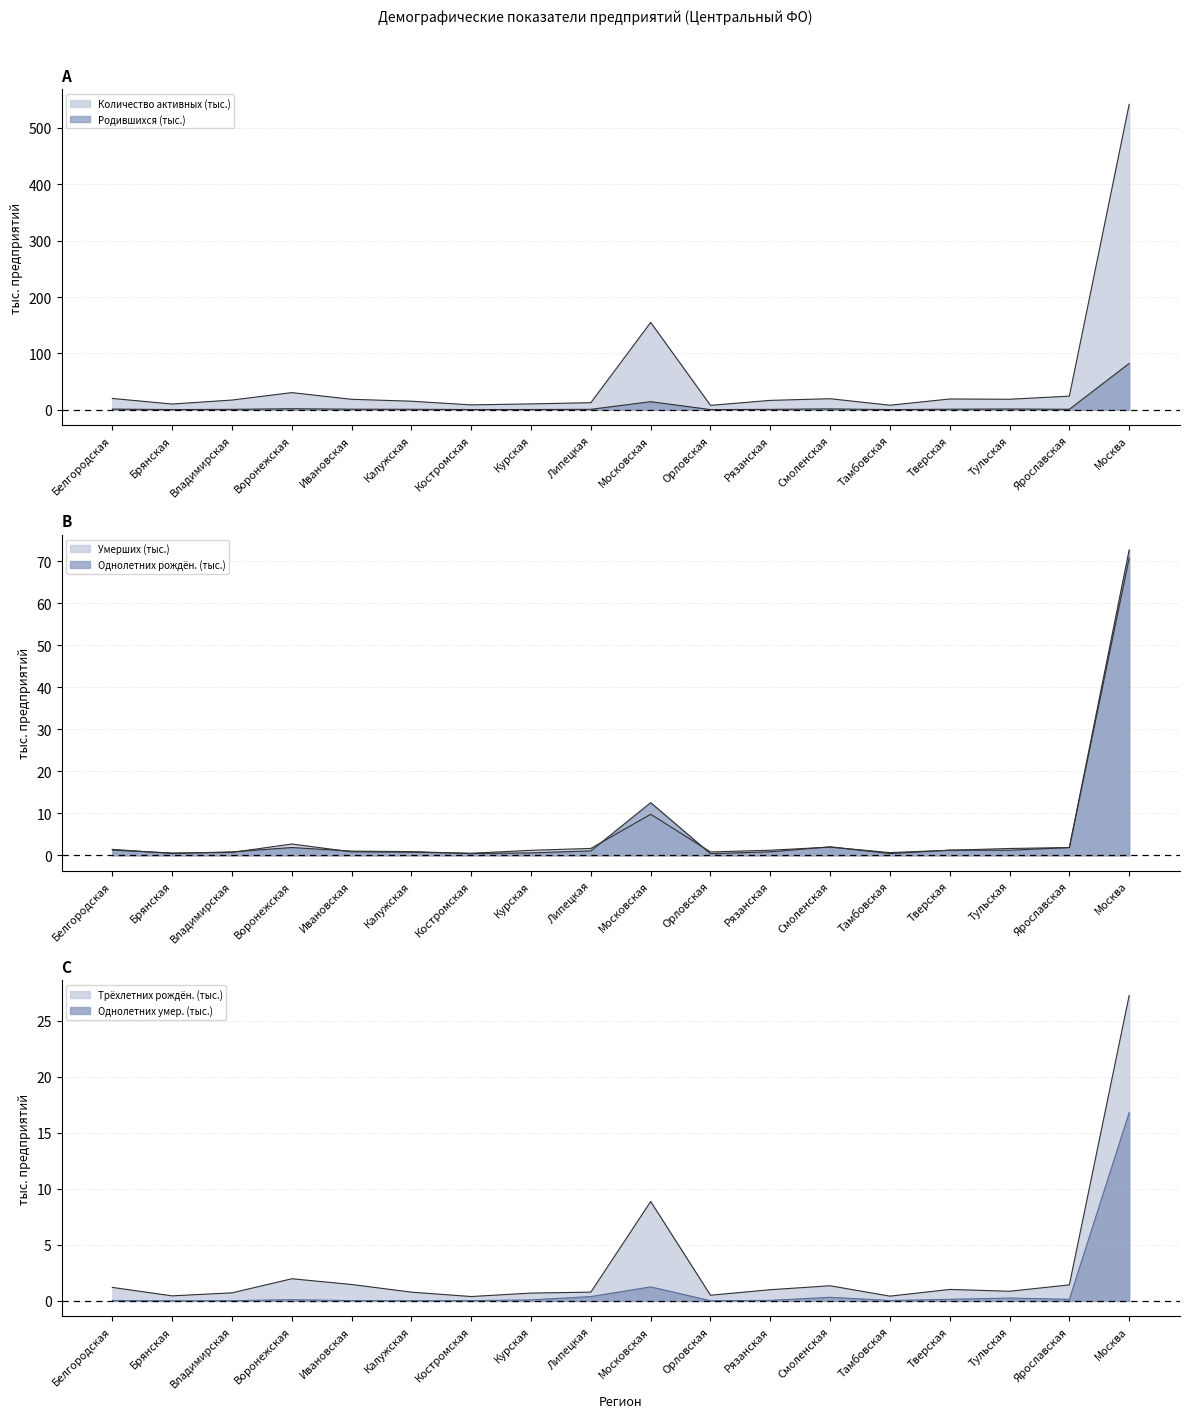

List the labels in order of Однолетних (рожд) value, largest first.

Москва, Московская, Смоленская, Воронежская, Ярославская, Белгородская, Тверская, Тульская, Липецкая, Ивановская, Калужская, Рязанская, Владимирская, Курская, Брянская, Костромская, Тамбовская, Орловская